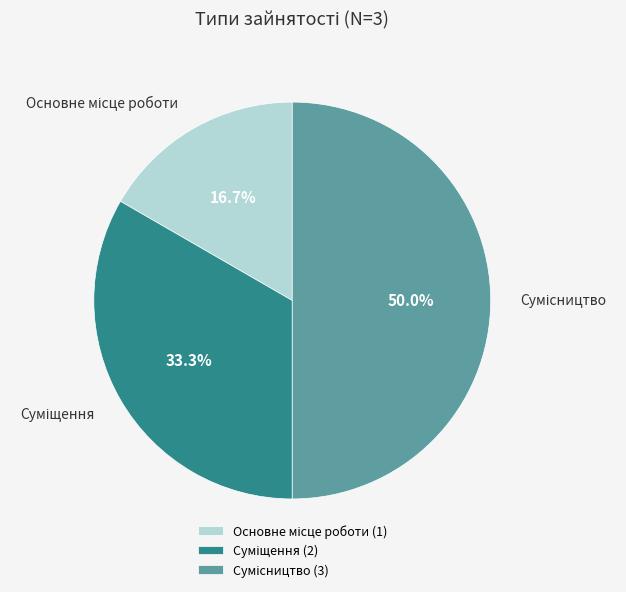

Is Сумісництво the majority of the pie?

No